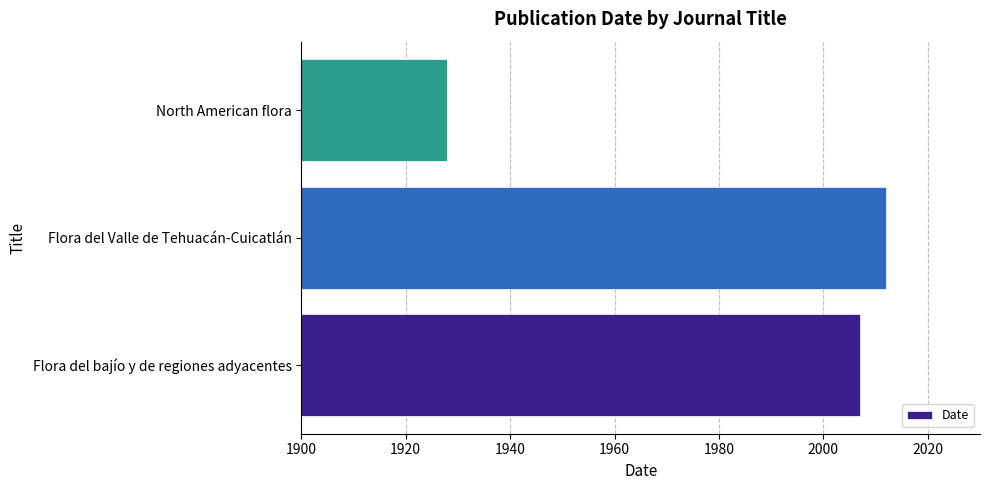

List the labels in order of value, smallest first.

North American flora, Flora del bajío y de regiones adyacentes, Flora del Valle de Tehuacán-Cuicatlán